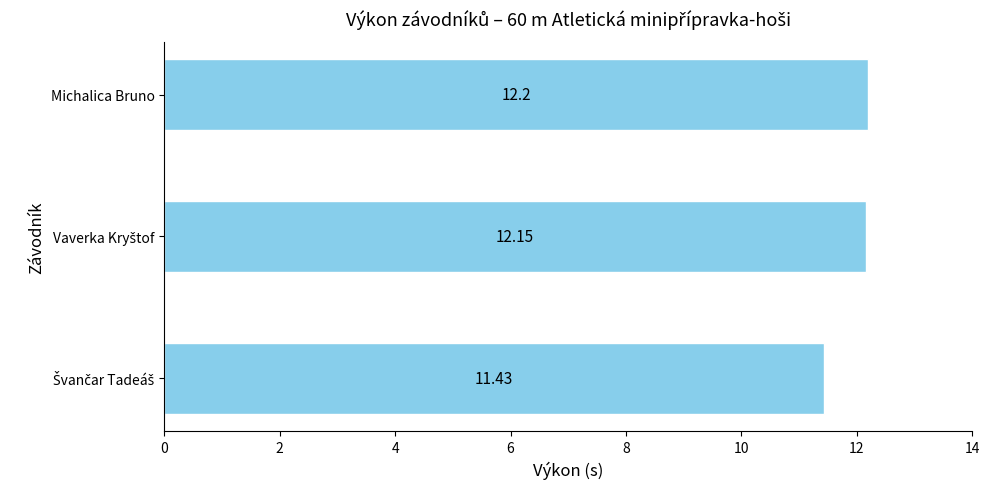

Which category has the highest value across all series?

Michalica Bruno